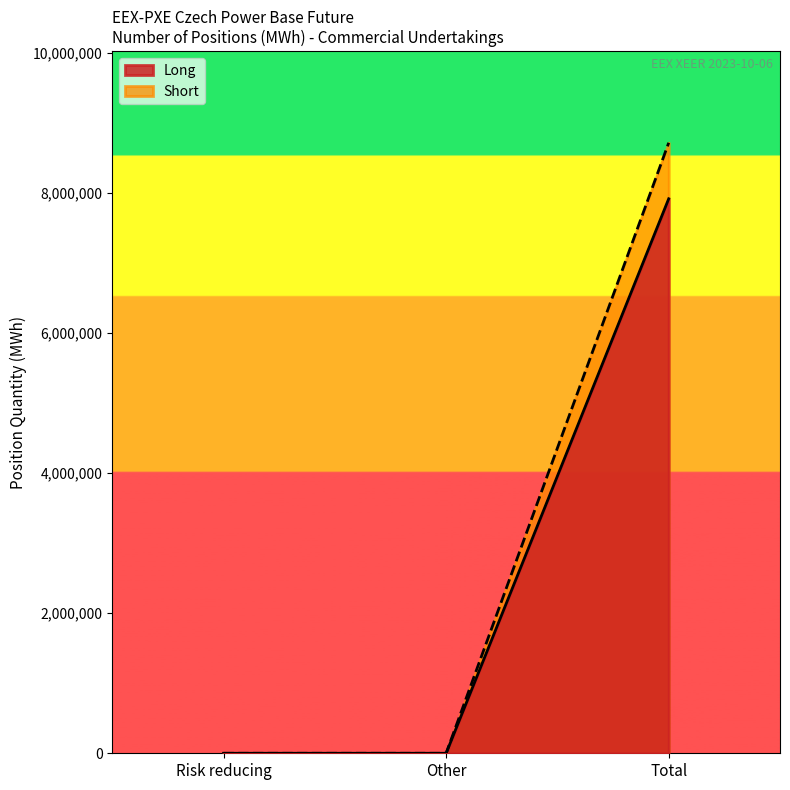

At which category is the sum across all series the highest?

Total